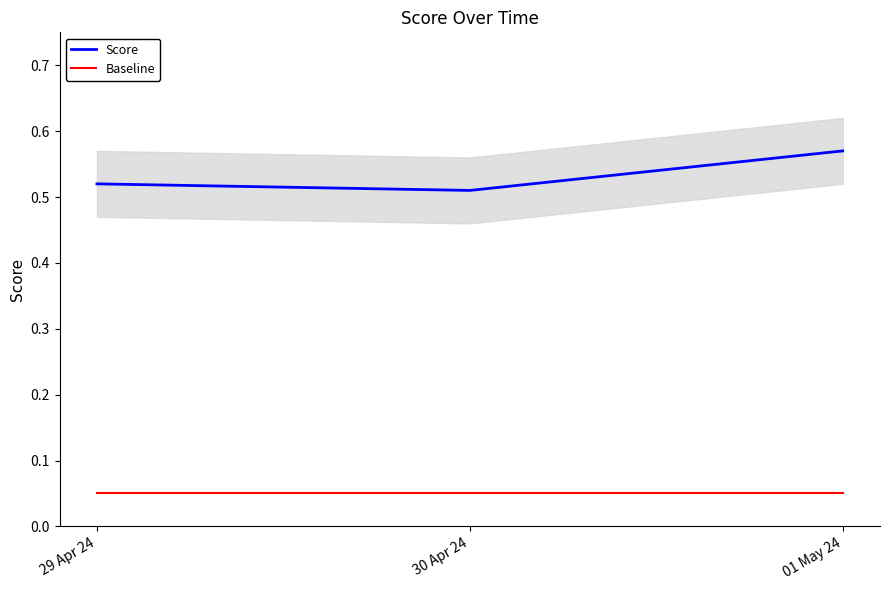

What is the difference between the highest and lowest values at 01 May 24?

0.5